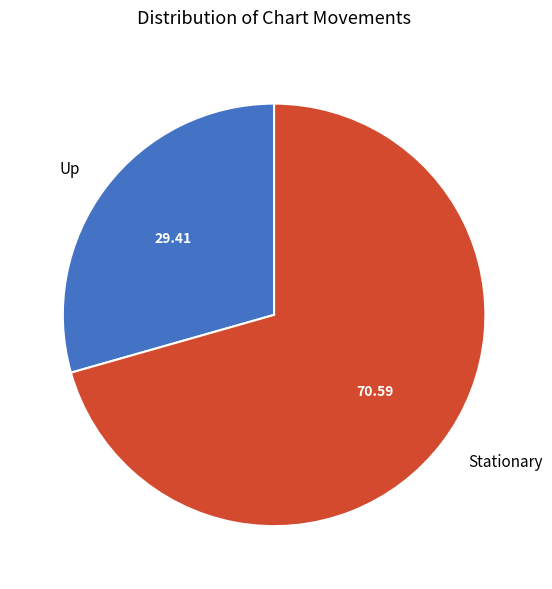

How many slices are in this pie chart?

2